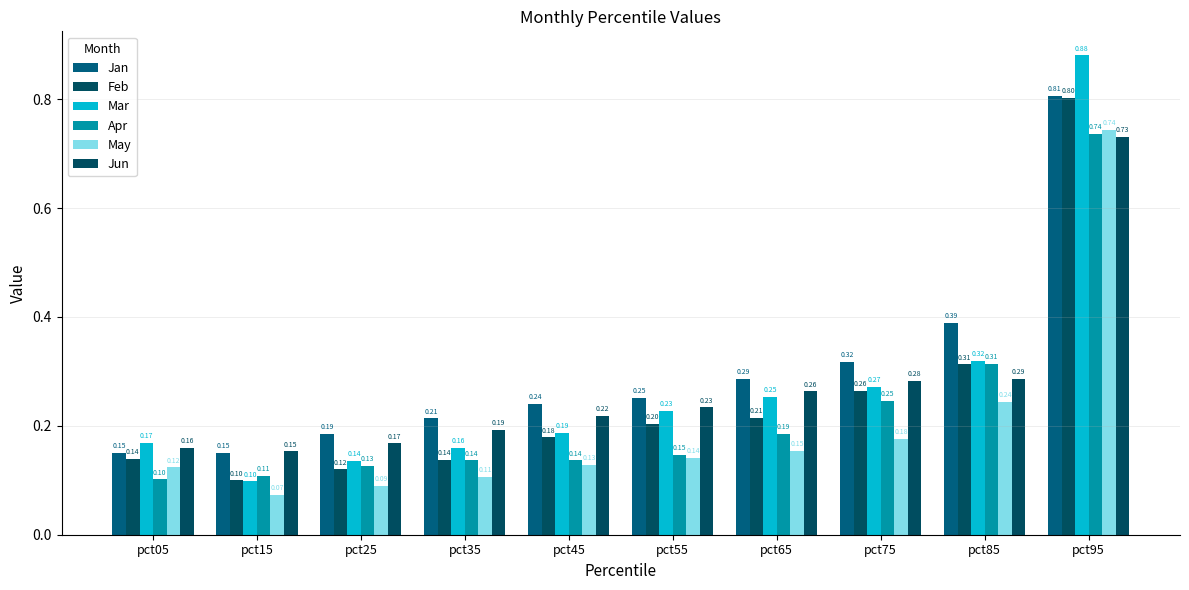

List the labels in order of Mar value, largest first.

pct95, pct85, pct75, pct65, pct55, pct45, pct05, pct35, pct25, pct15